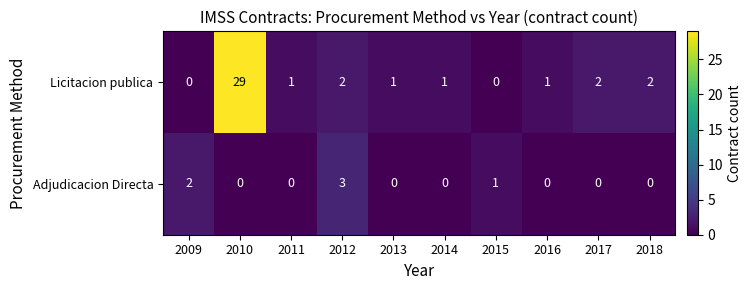

Reading left to right, transcribe all the data shown in this chart.

Licitacion publica: 0	29	1	2	1	1	0	1	2	2
Adjudicacion Directa: 2	0	0	3	0	0	1	0	0	0